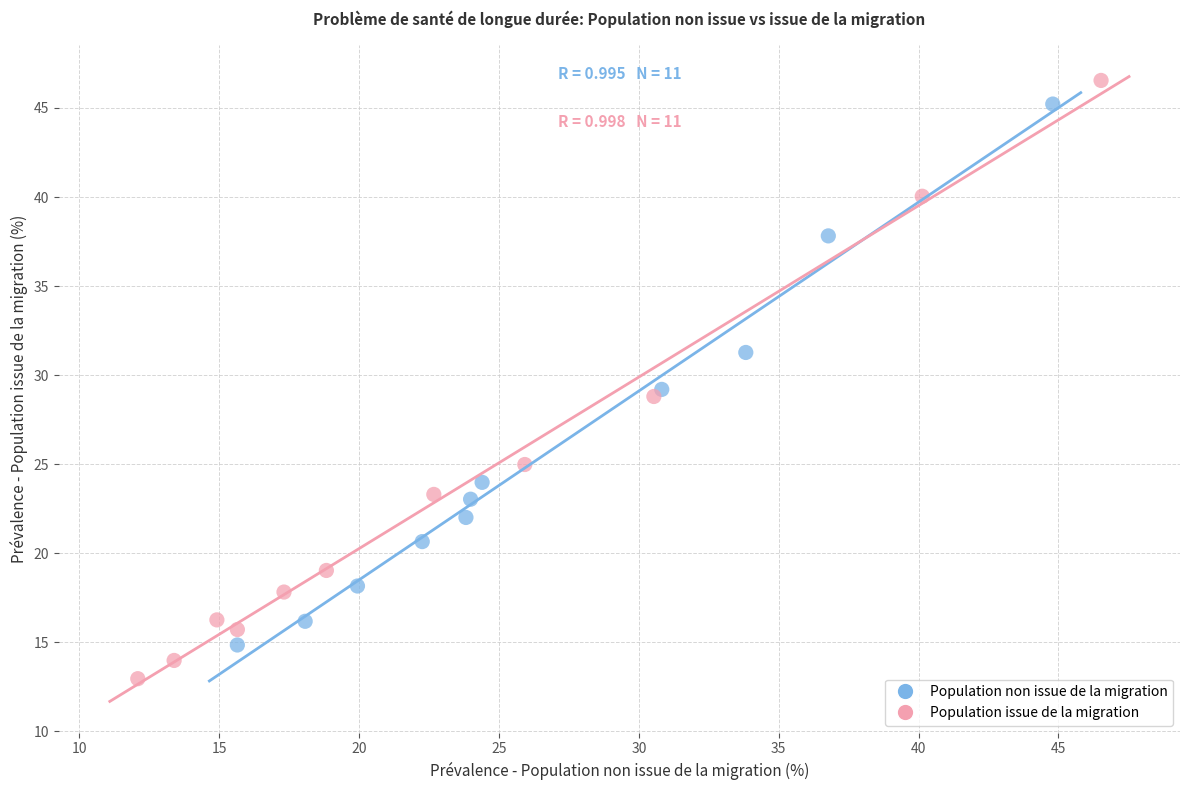

Which series contains the lowest Y value?

Population issue de la migration